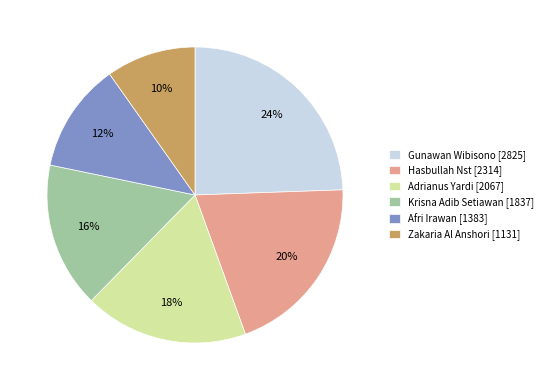

To the nearest percent, what is the difference between the Afri Irawan and Zakaria Al Anshori slice percentages?

2%